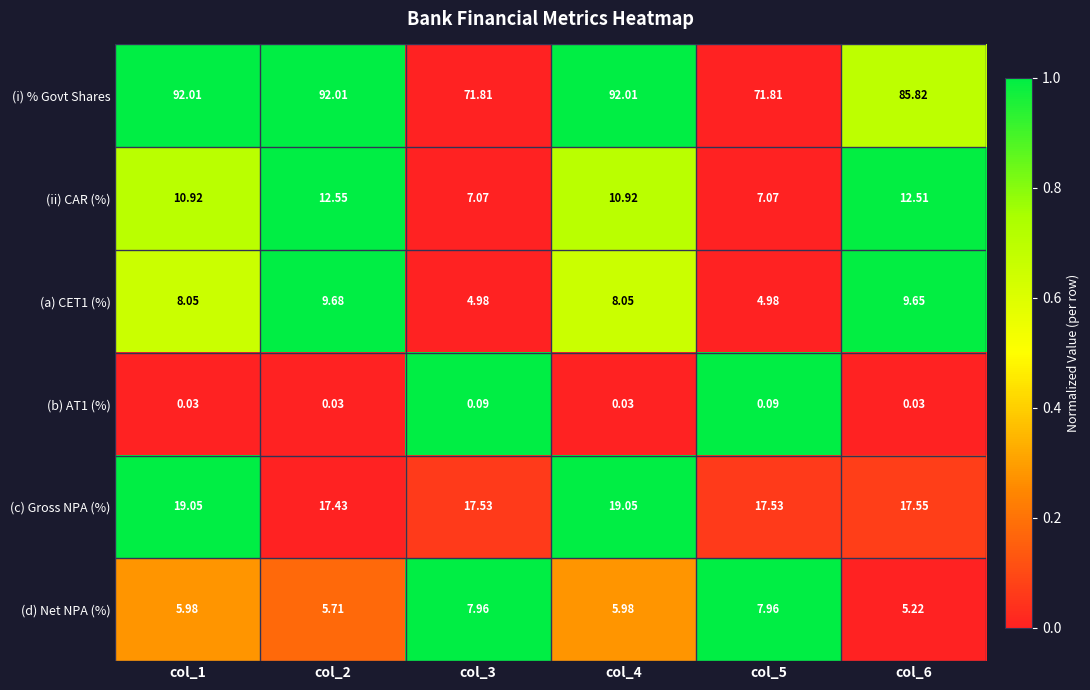

Is the value of (i) % Govt Shares at col_2 greater than the value of (d) Net NPA (%) at col_2?

Yes